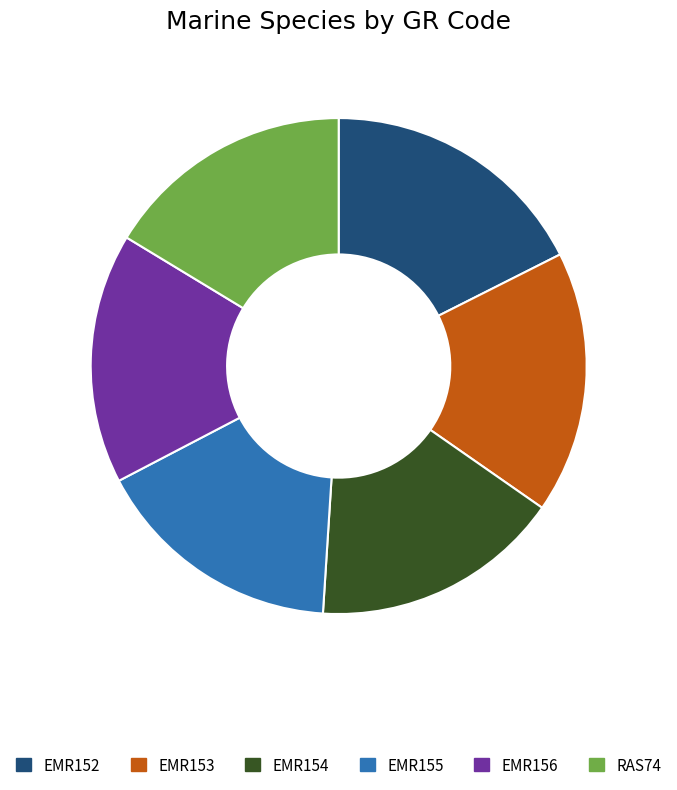

True or false: EMR154 accounts for 25% of the total.

False